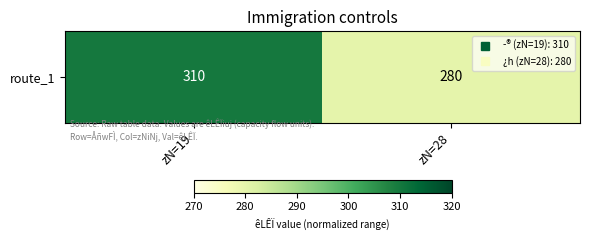

Rank the categories by value from highest to lowest.

zN=19, zN=28